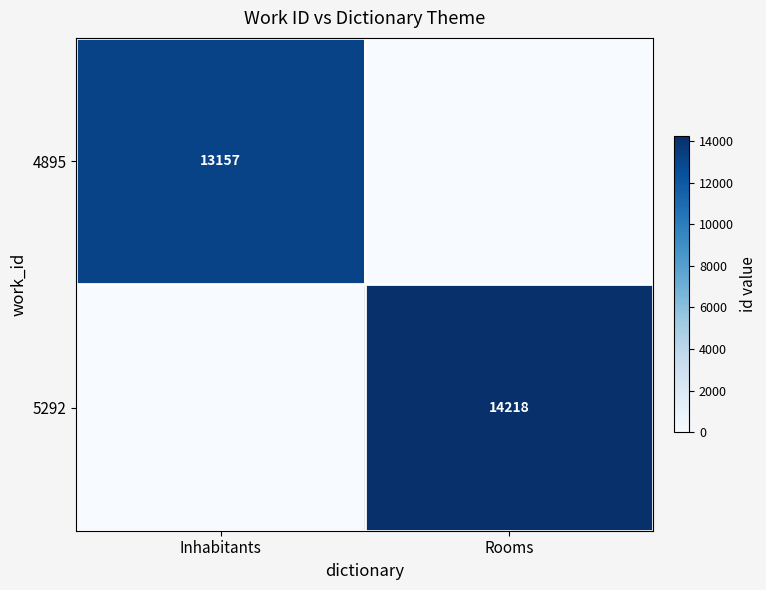

Is it true that 4895 equals 22899 at Inhabitants?

False